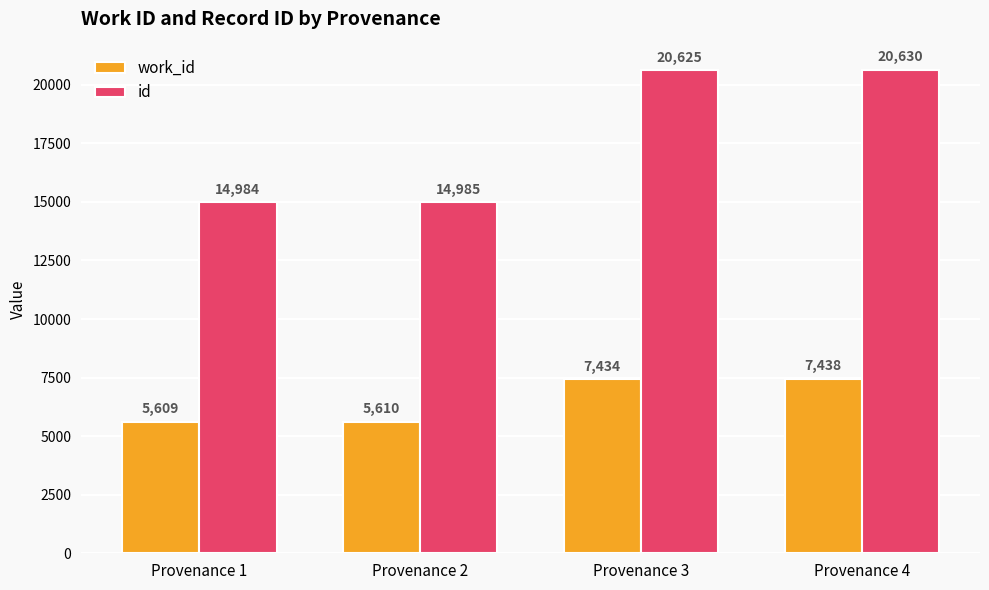

What are all the series names shown in the legend?

work_id, id